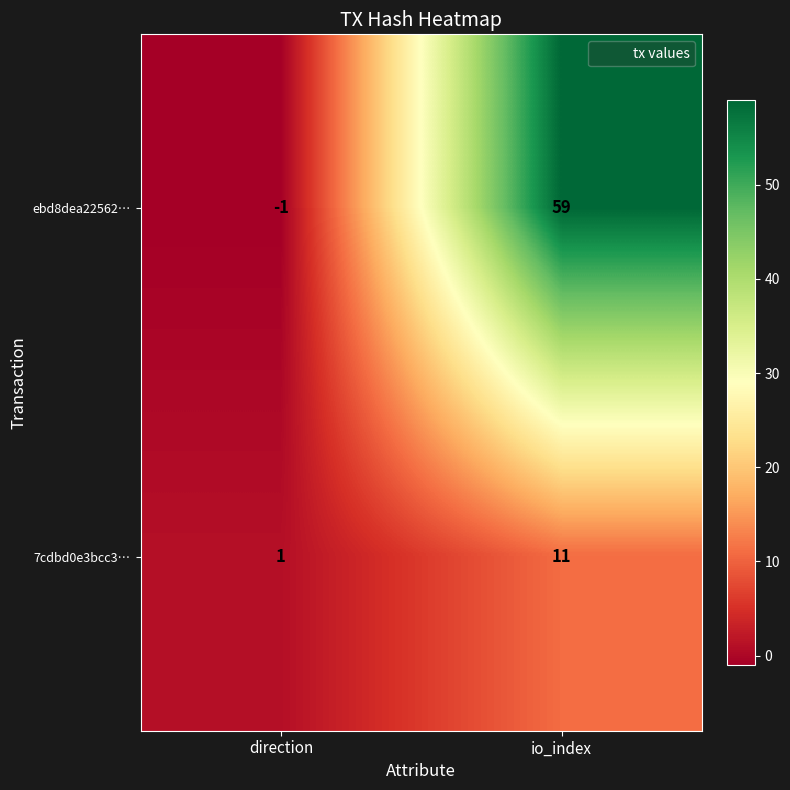

At how many categories does at least one series exceed 2?

1